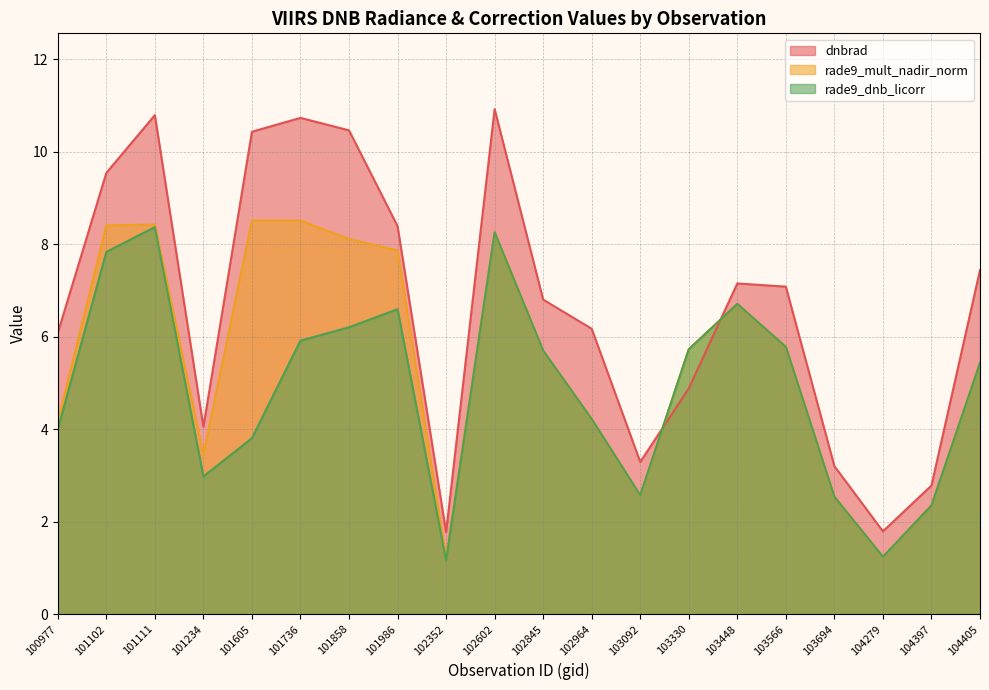

What is the difference between the maximum and minimum values in the dnbrad series?

9.2